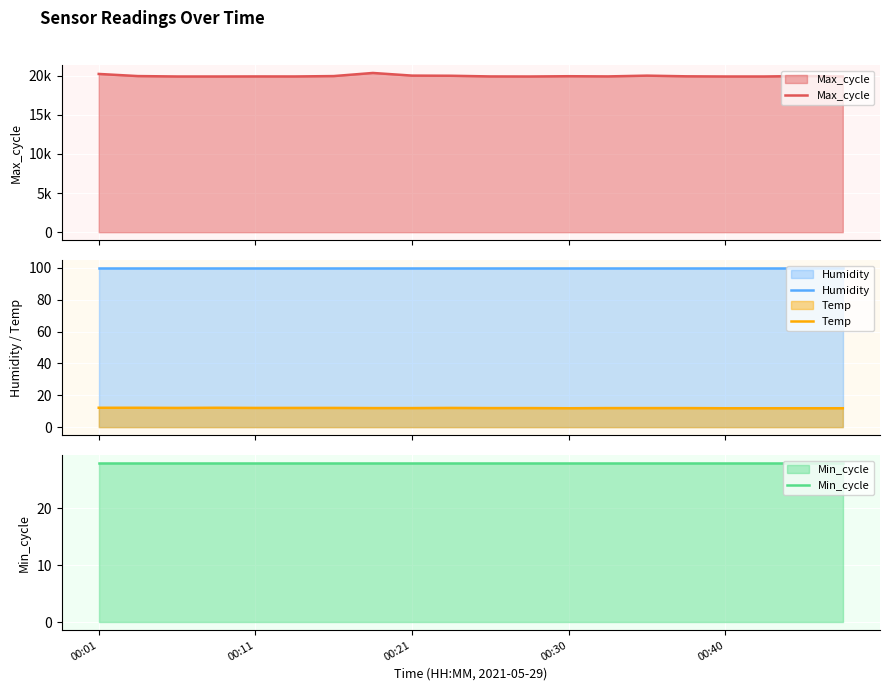

Rank the series at 7 from lowest to highest value.

Temp, Min_cycle, Humidity, Max_cycle